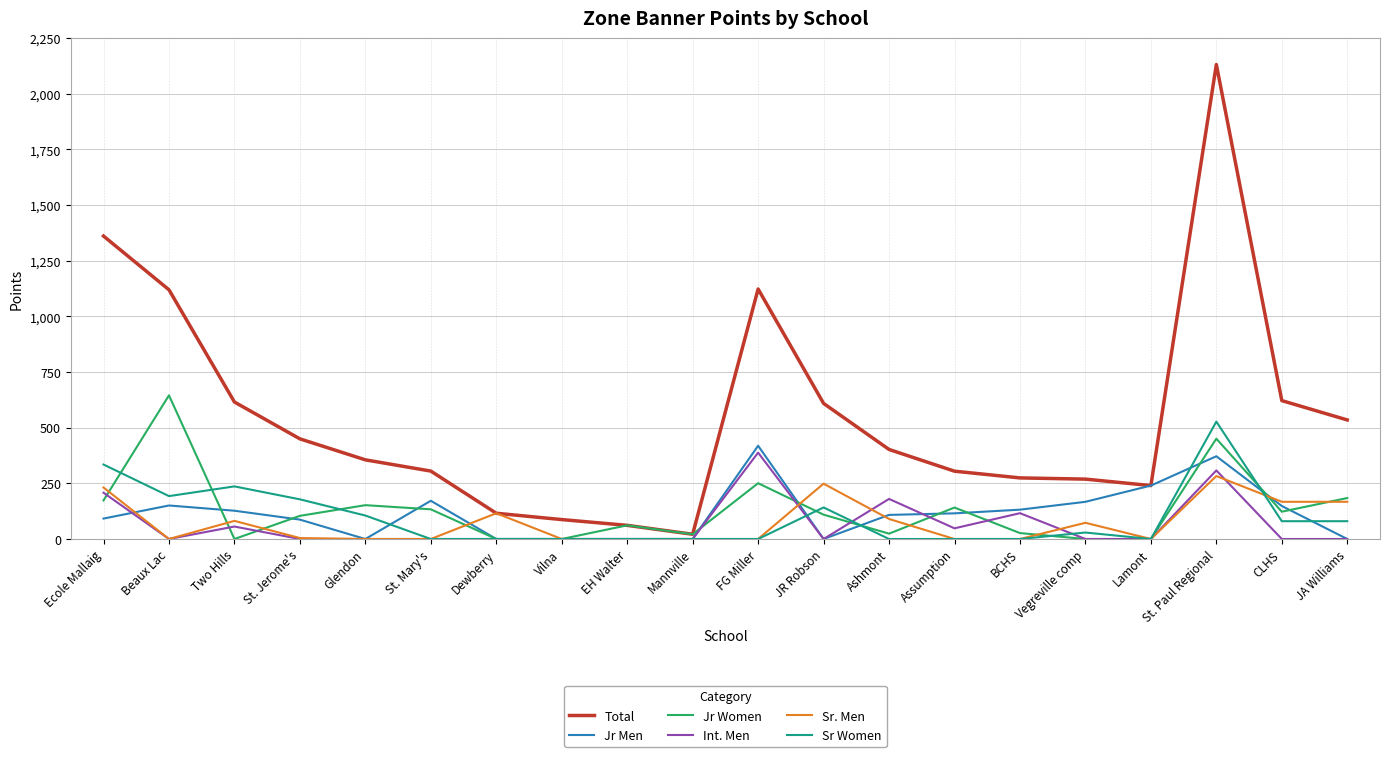

What is the sum of all Jr Men values?

2329.4